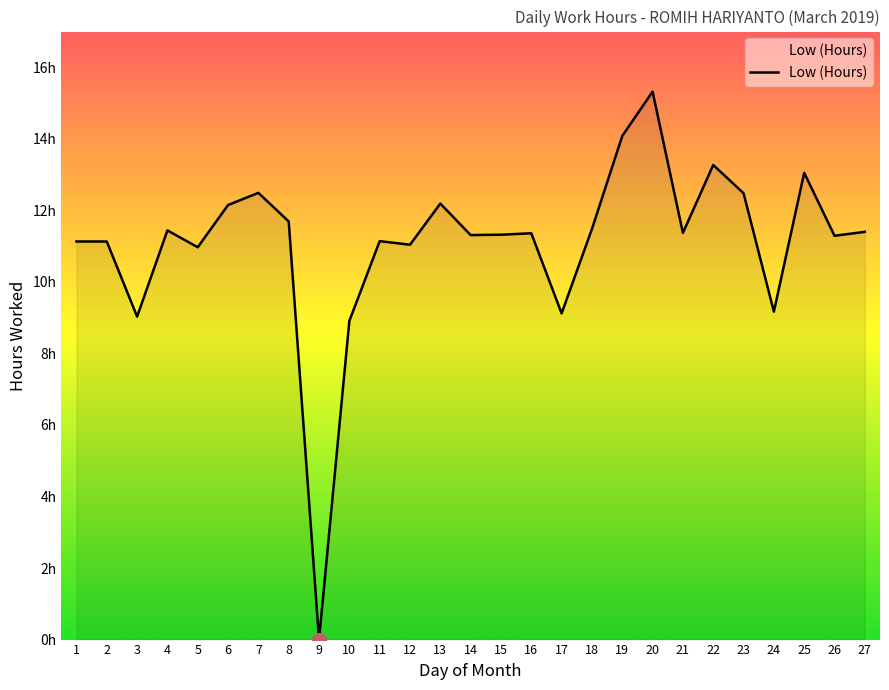

Is this an area chart (filled region under the line)?

Yes